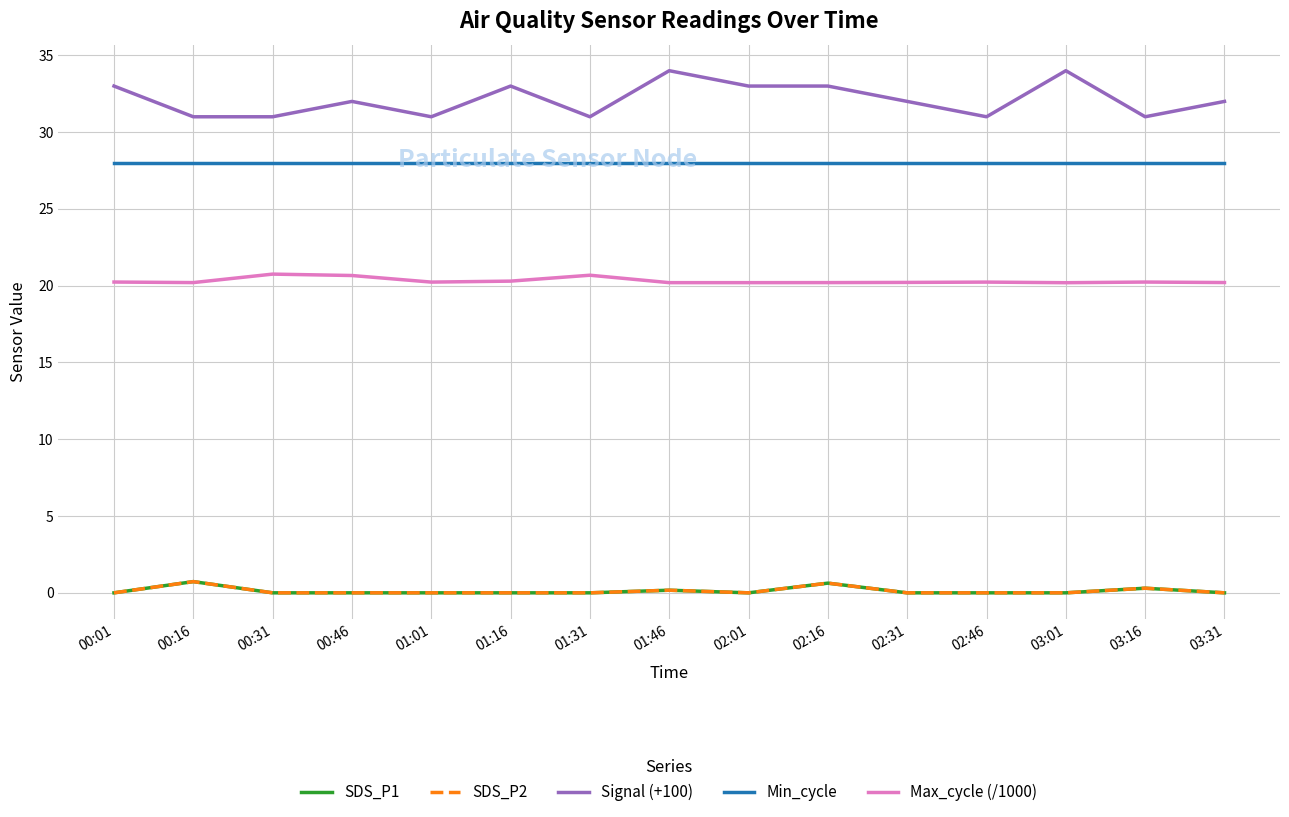

True or false: Min_cycle has more than 2 points higher than both neighbors.

False